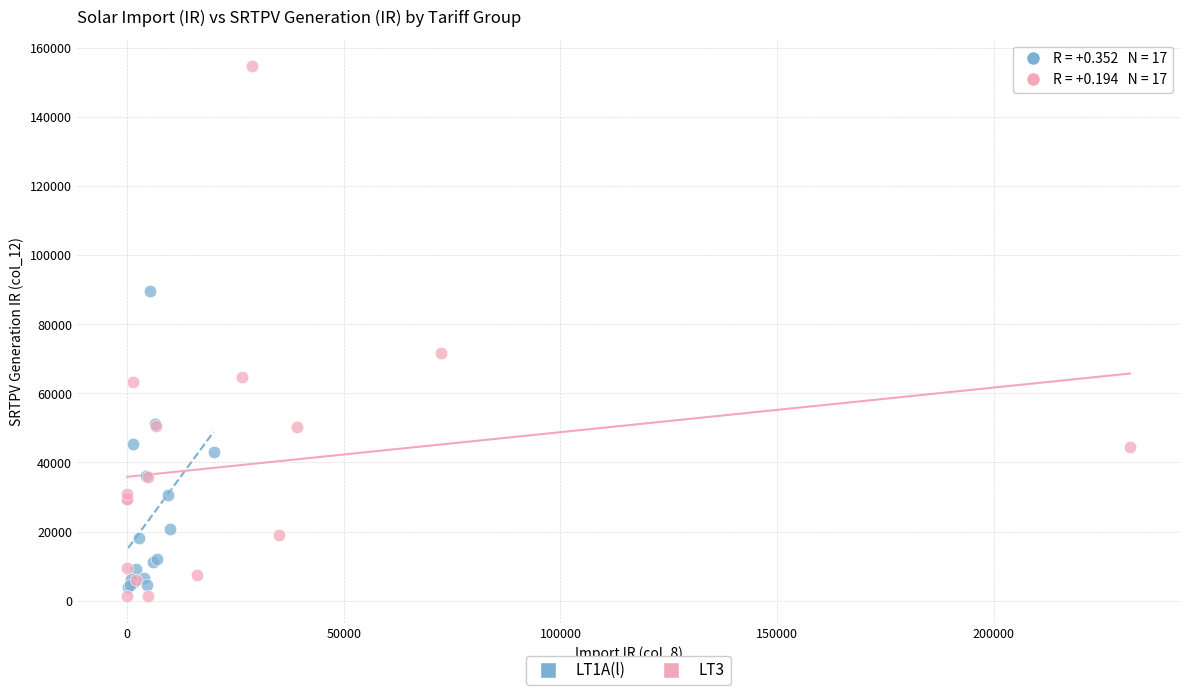

Which series reaches the maximum Y coordinate?

LT3